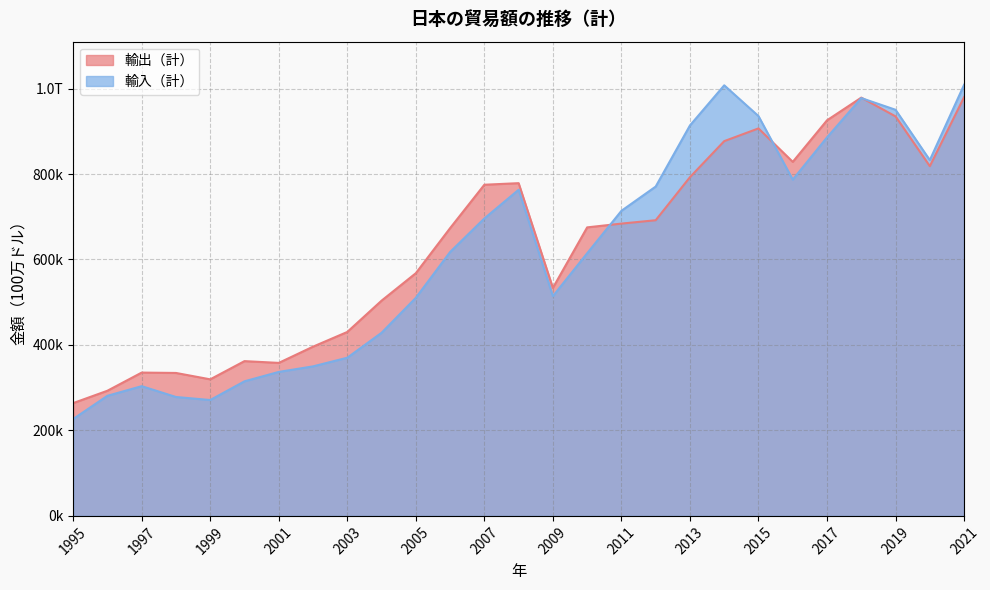

How many values in the 輸入（計） series are below 617483?

13